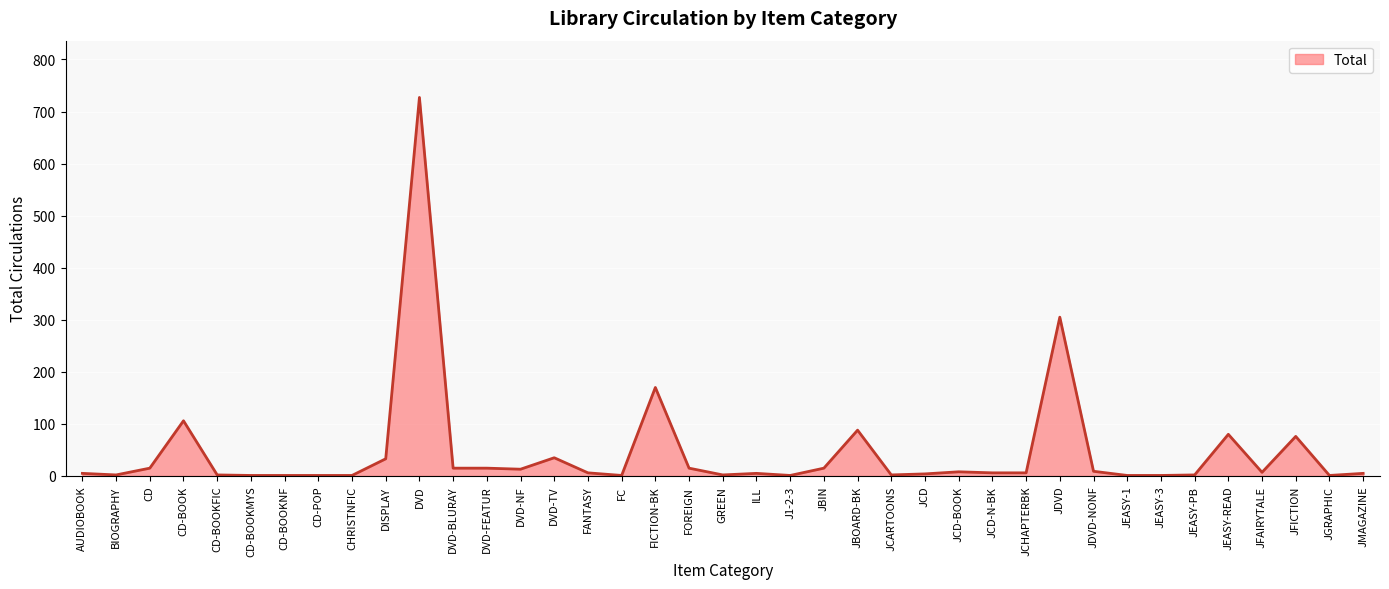

Which has a higher value, DVD or DVD-BLURAY?

DVD